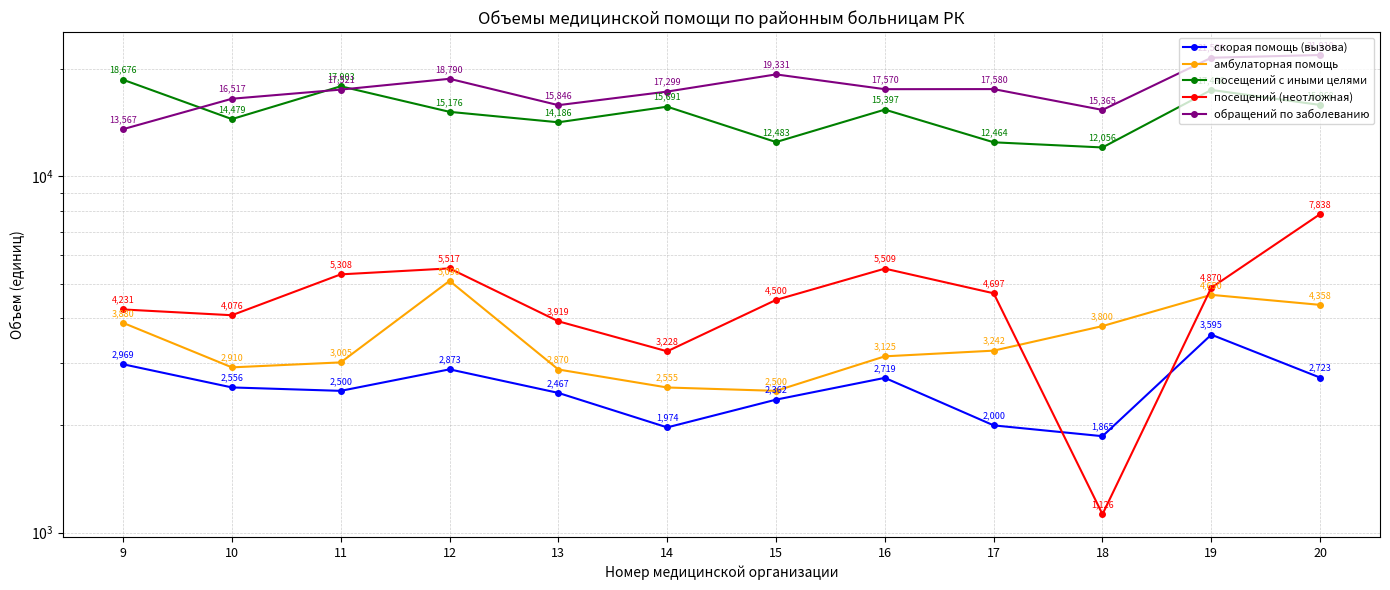

Which category has the highest value across all series?

20